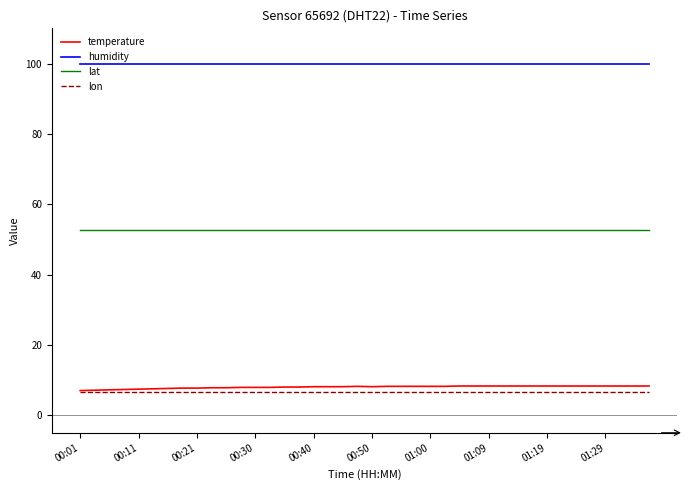

What is the average value of the lat series?

52.7